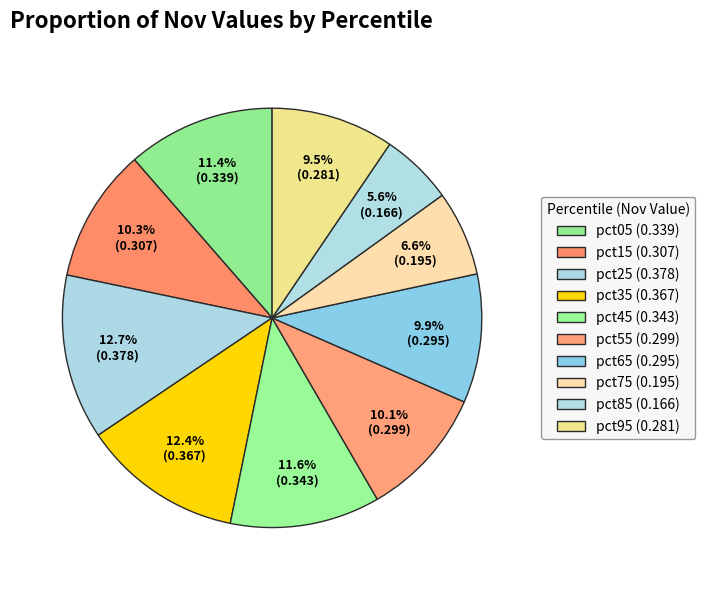

How many segments does this pie chart have?

10